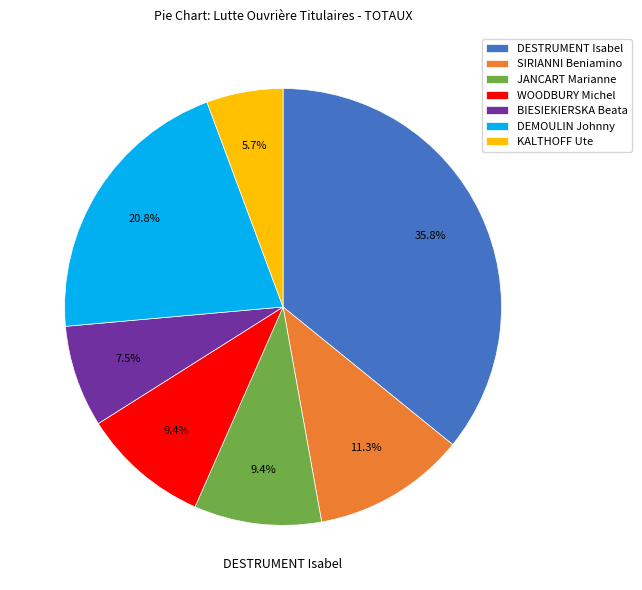

Approximately how many times larger is the value at BIESIEKIERSKA Beata compared to JANCART Marianne?

0.8